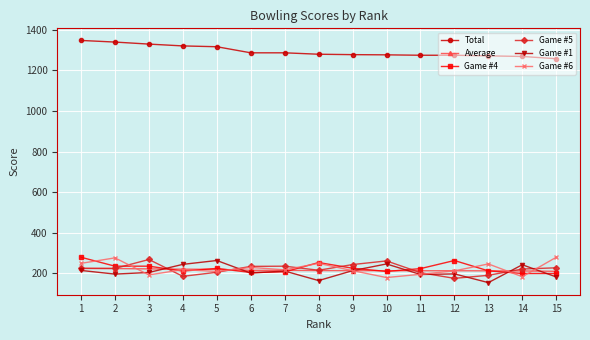

What is the lowest value of the Game #6 series?

179.0